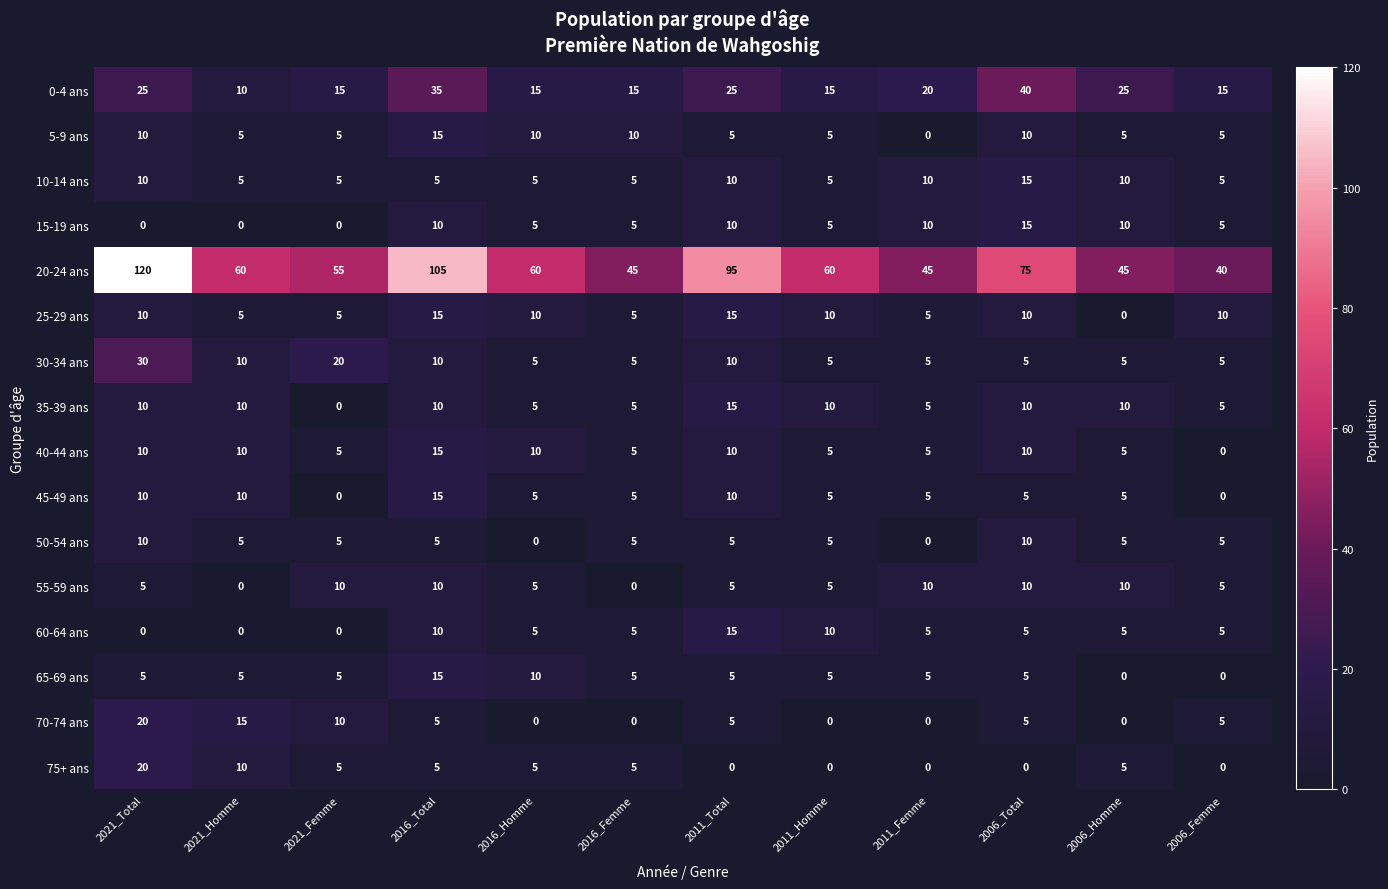

At which label does 75+ ans first exceed 5?

2021_Total